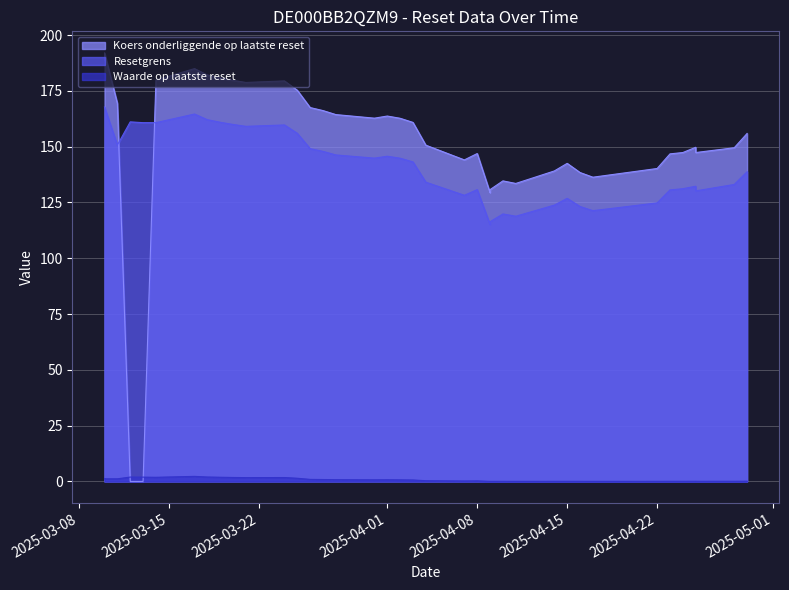

Which category has the lowest value across all series?

2025-03-13